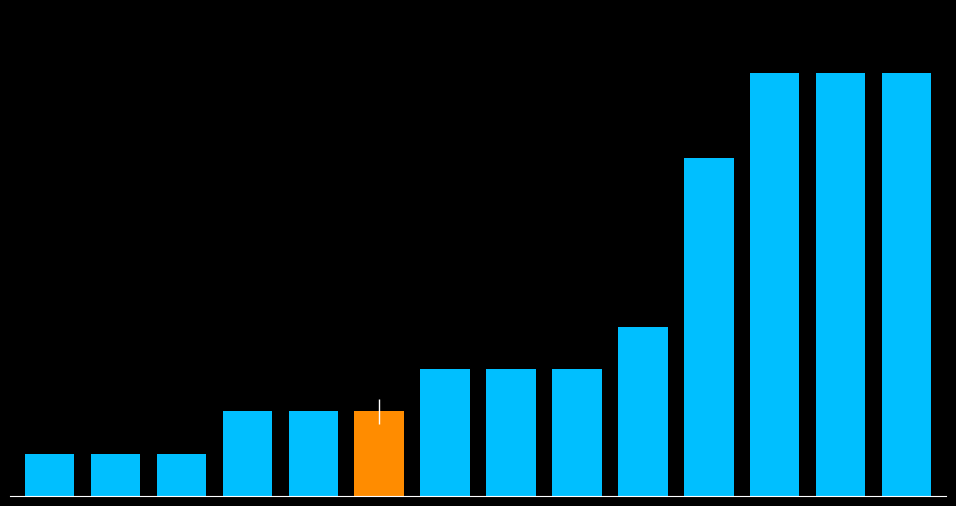

Are the bars horizontal?

No